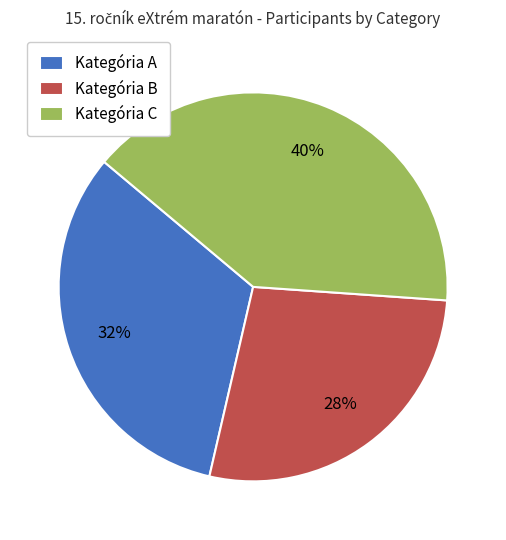

True or false: Kategória A accounts for 32% of the total.

True